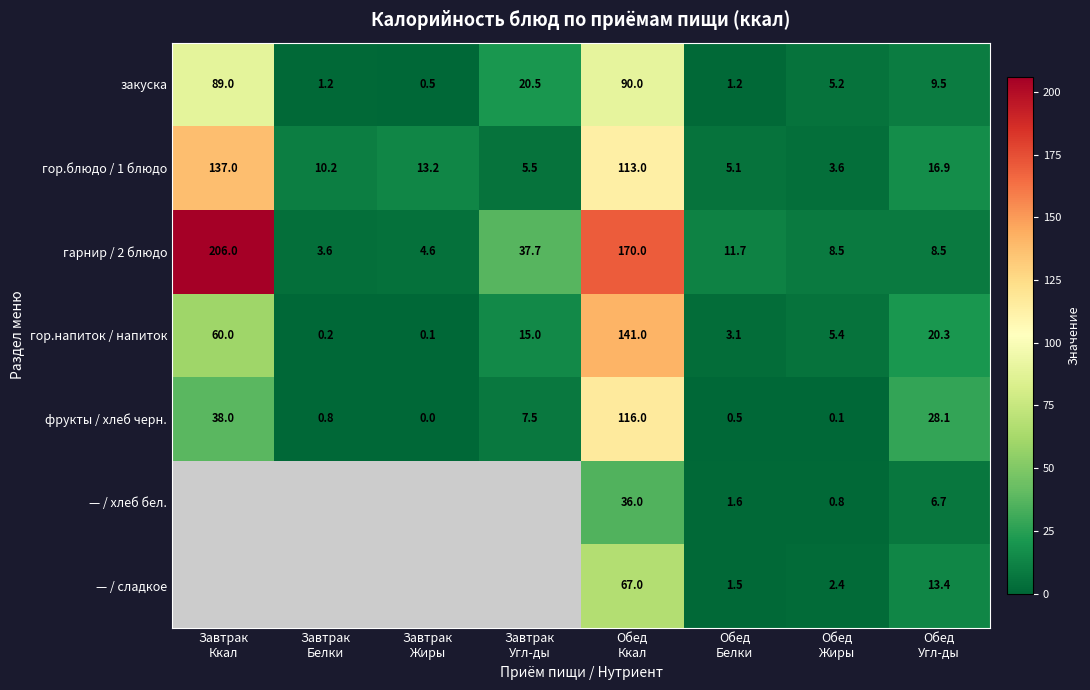

At how many categories does at least one series exceed 120?

2